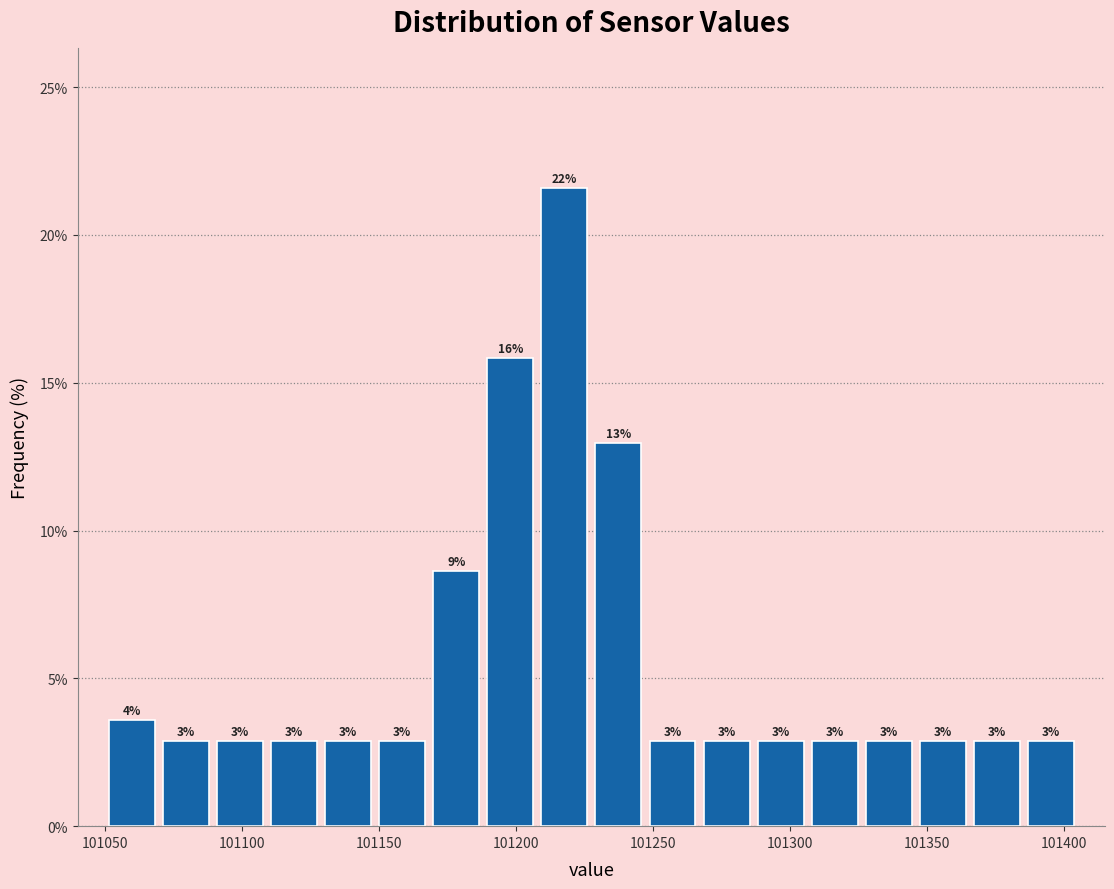

Around what value on the x-axis is the tallest bar? Give the approximate position of its centre, as read against the axis.

101220